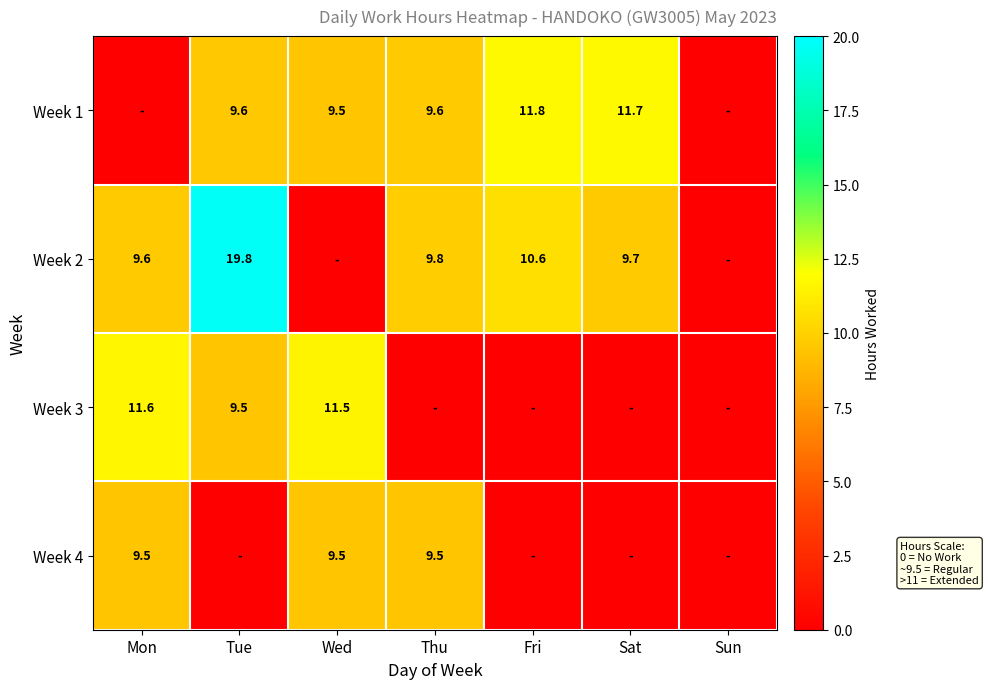

The Week 1 series shows 11.7 at Sat. True or false?

True